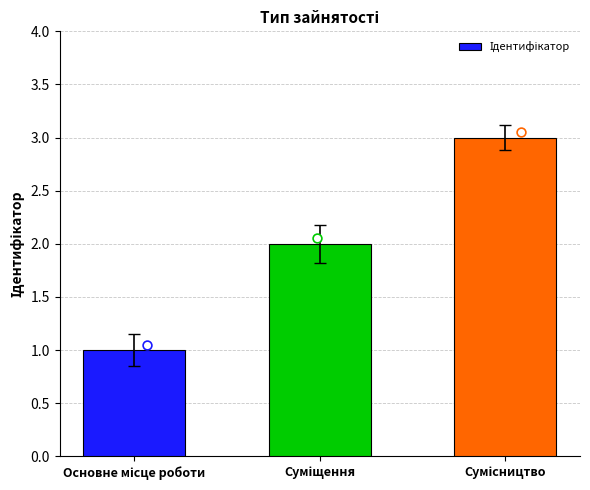

Which has a higher value, Сумісництво or Суміщення?

Сумісництво